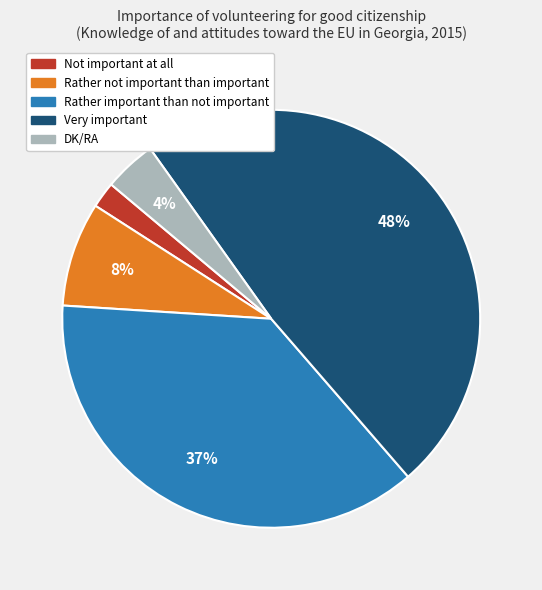

Which slice is the largest?

Very important